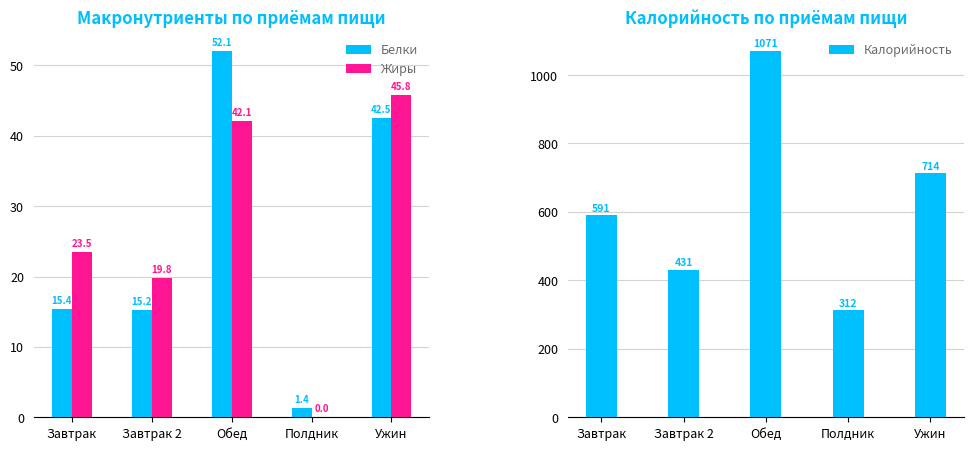

Is the value of Калорийность at Завтрак greater than the value of Жиры at Завтрак 2?

Yes